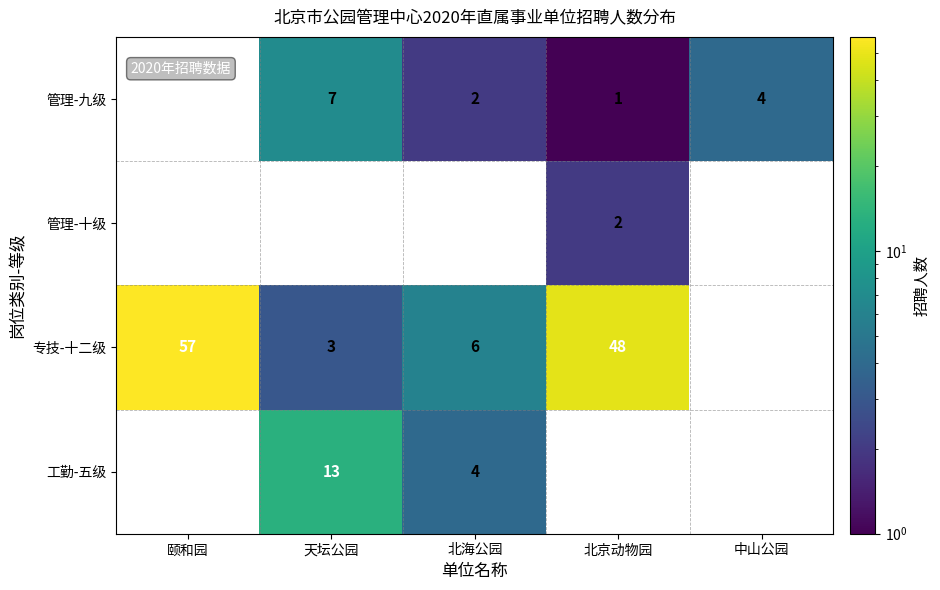

True or false: 工勤-五级 has a value of 5.3 at 天坛公园.

False